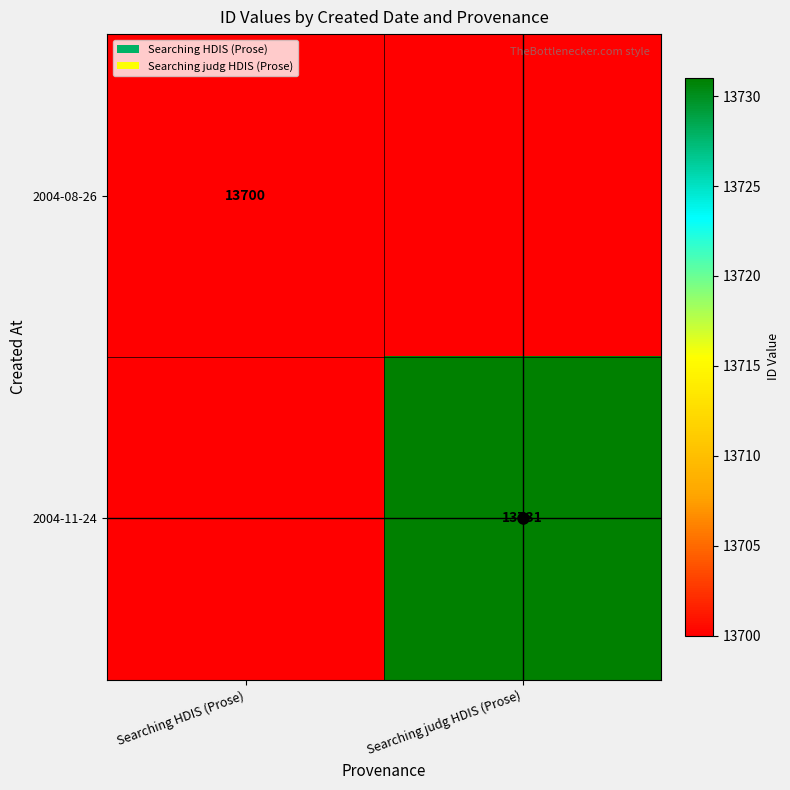

How many series are shown in this chart?

2